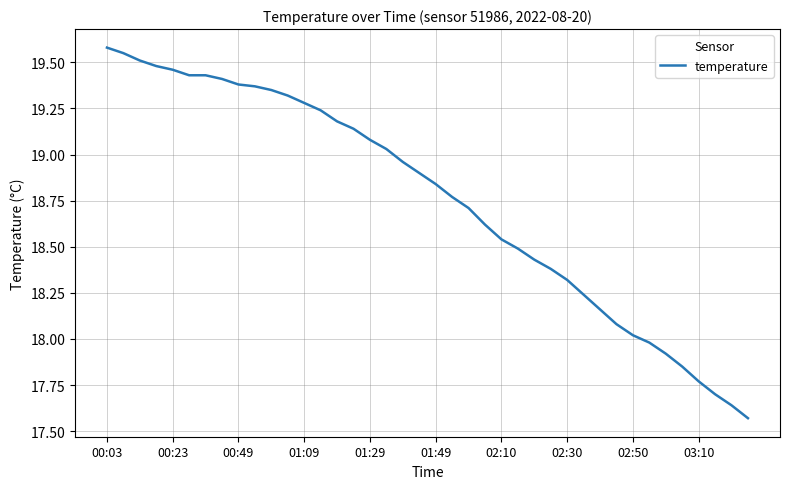

What is the difference between the maximum and minimum values?

2.0